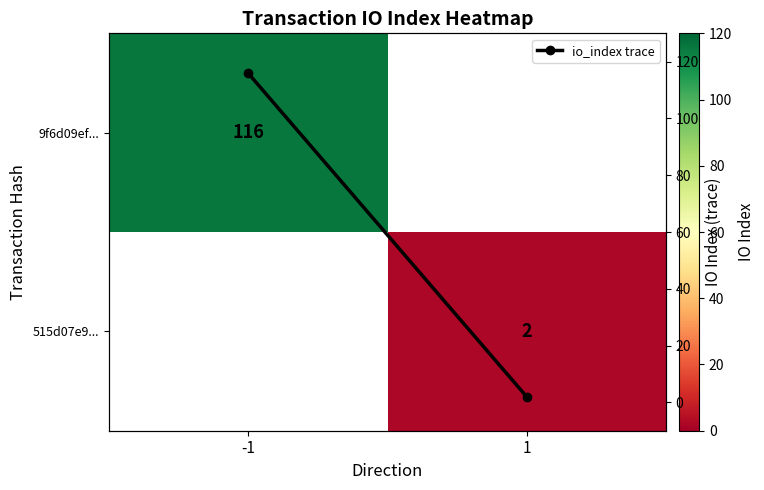

Count the 515d07e9... values in the range 0 to 2.

2